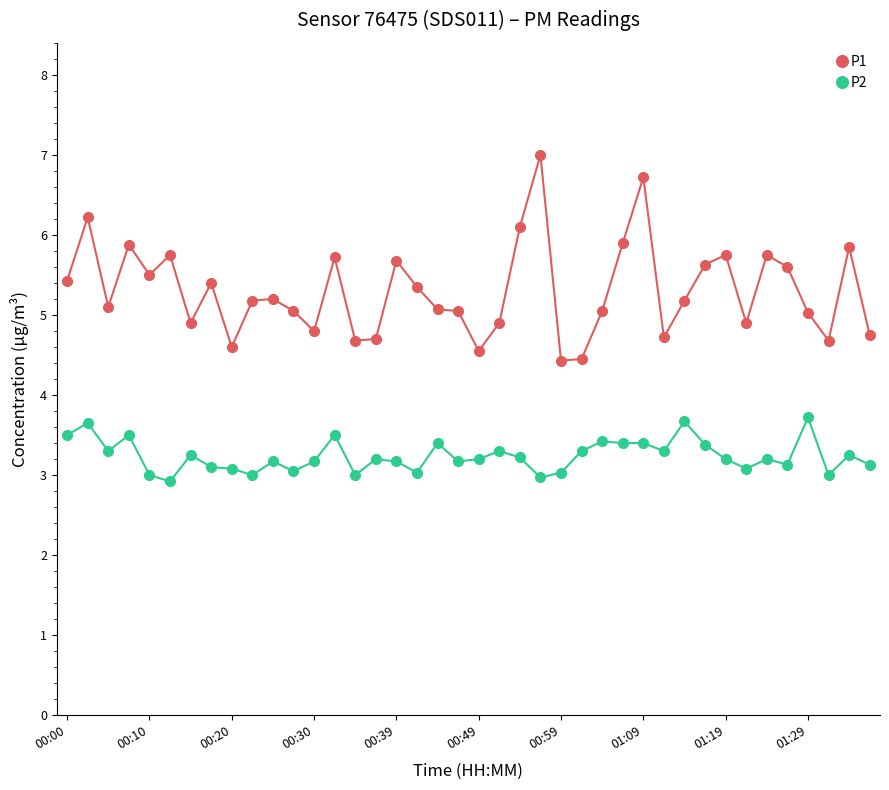

True or false: P2 and P1 cross at least once.

False